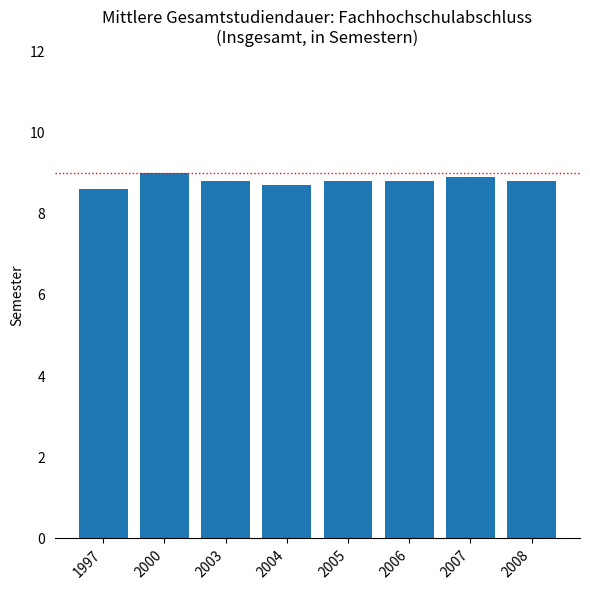

What is the value of the 6th bar from the left?

8.8